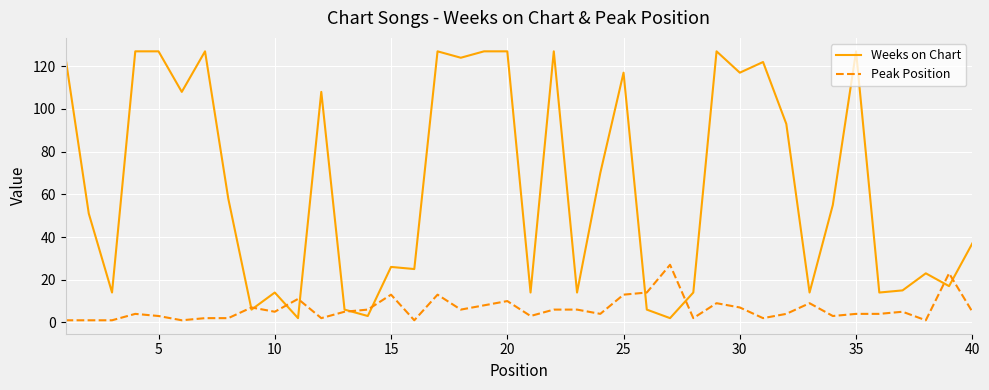

Does the chart have visible grid lines?

Yes